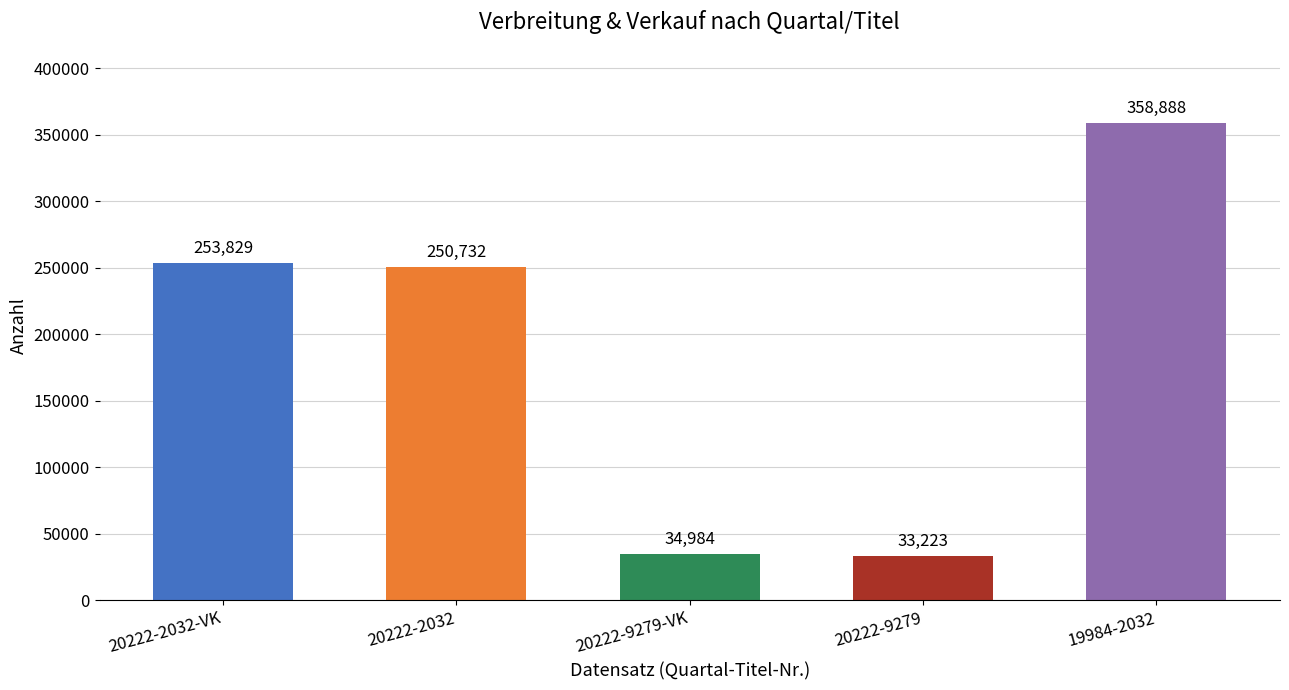

How many data points are less than 250732?

2